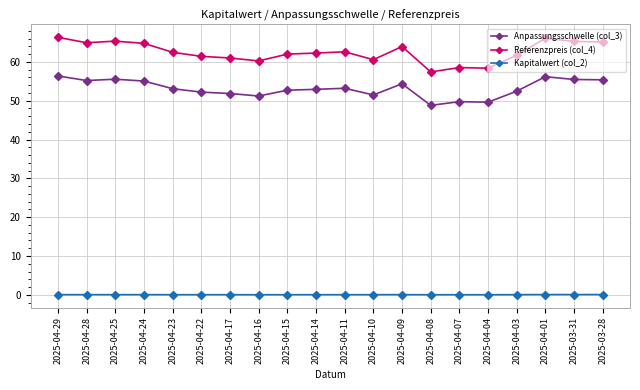

Count the number of data series in this chart.

3